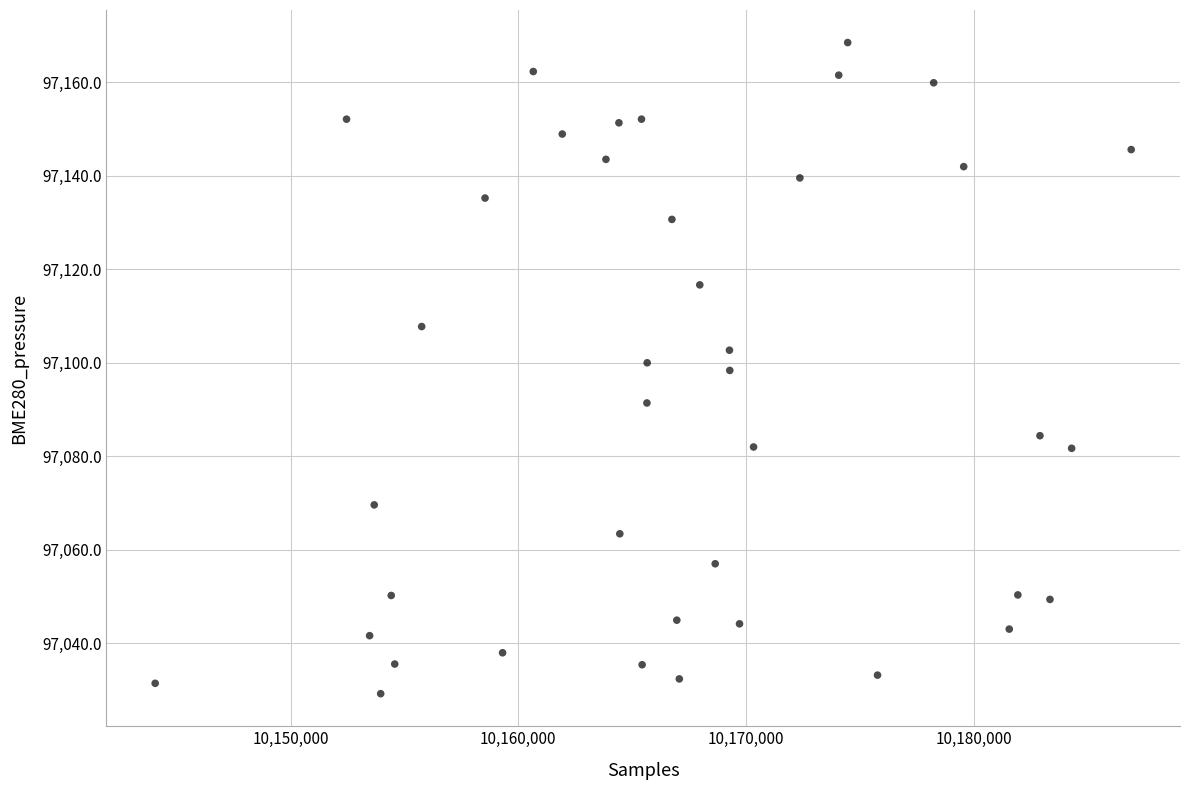

What is the range of Y values (max minus min)?

139.2